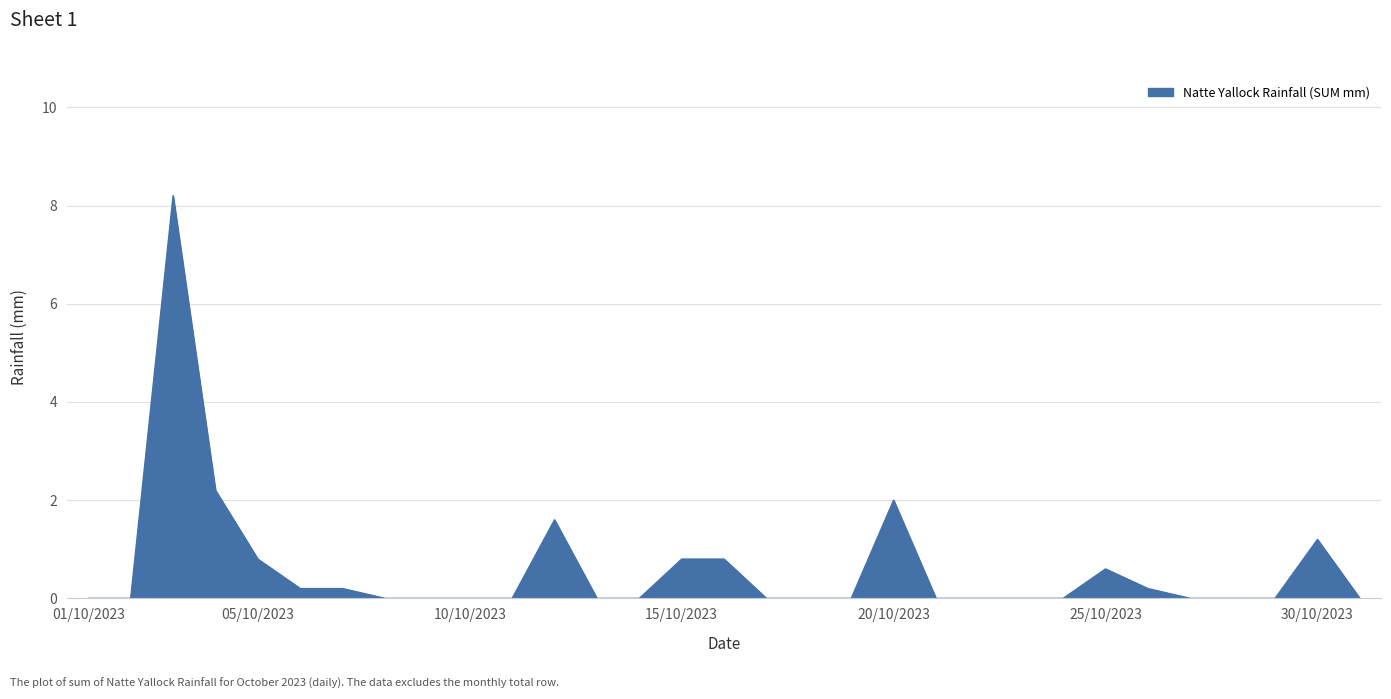

What is the difference between the maximum and minimum values?

8.2